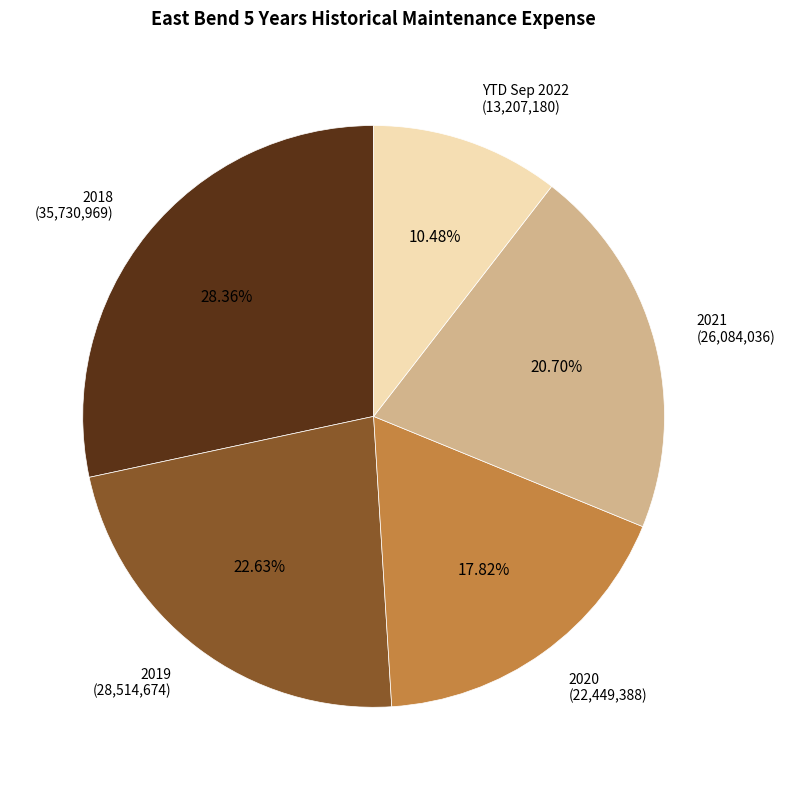

What is the ratio of the value at 2020 to the value at YTD Sep 2022?

1.7